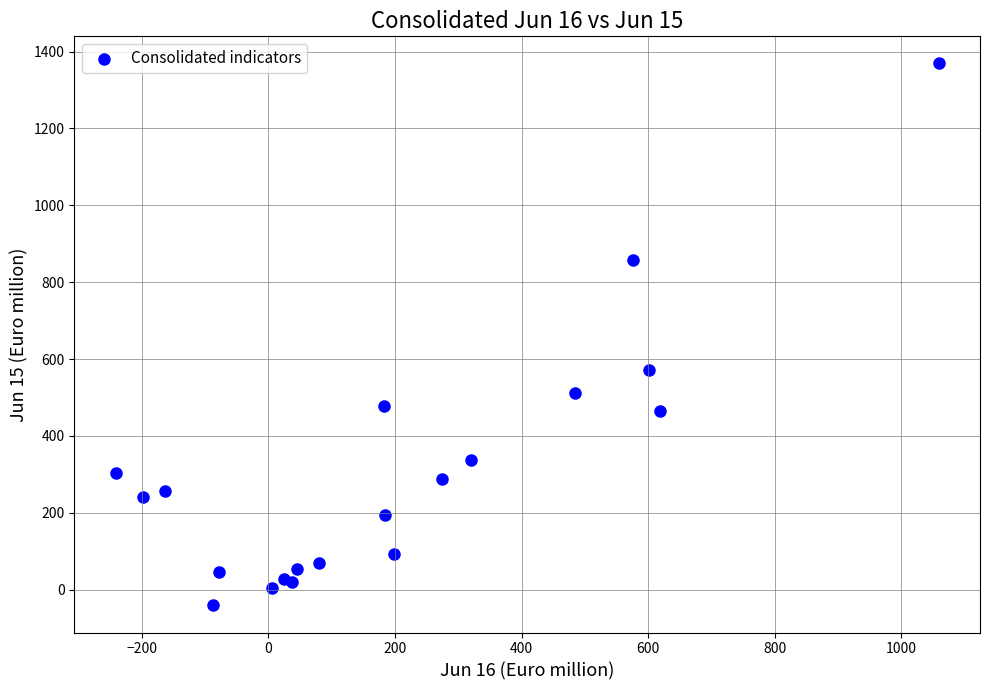

What Y value in the scatter plot is closest to 664?

571.5